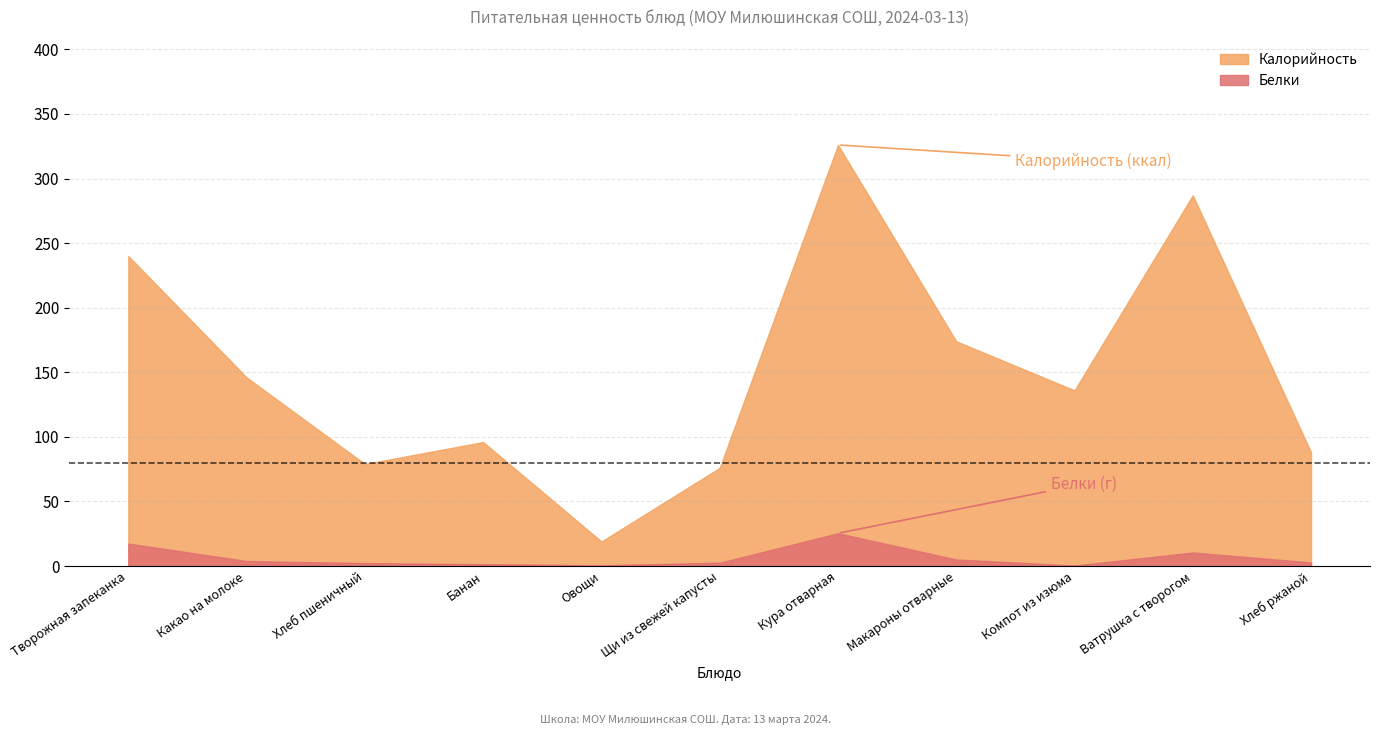

At Творожная запеканка, list the series in order from largest to smallest.

Калорийность, Белки